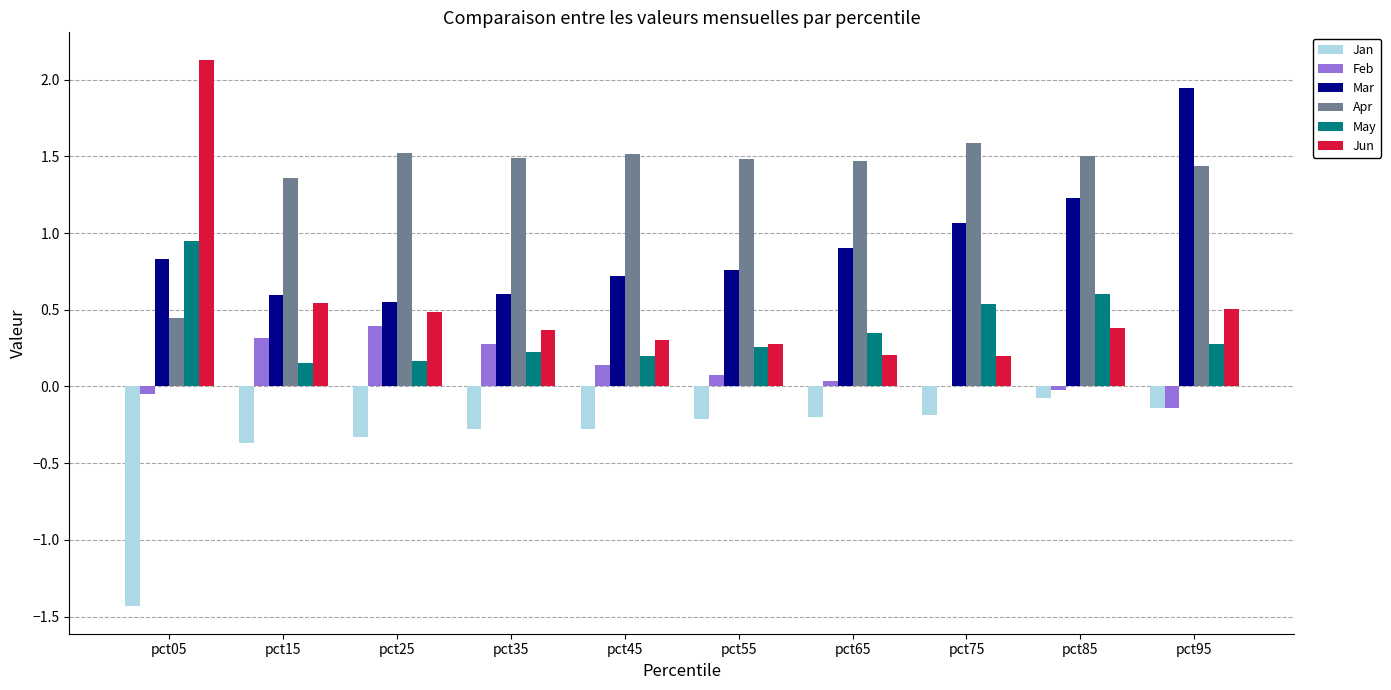

Read the Apr value at pct35.

1.5